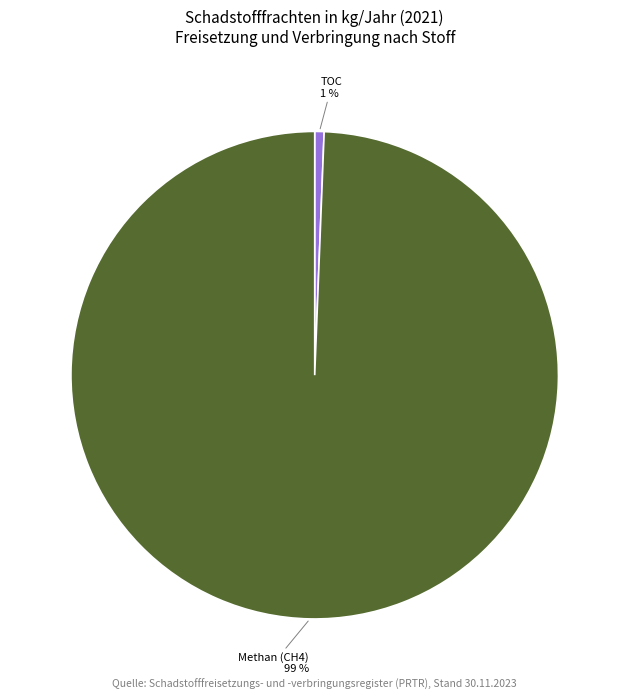

Is there a majority slice in this chart?

Yes